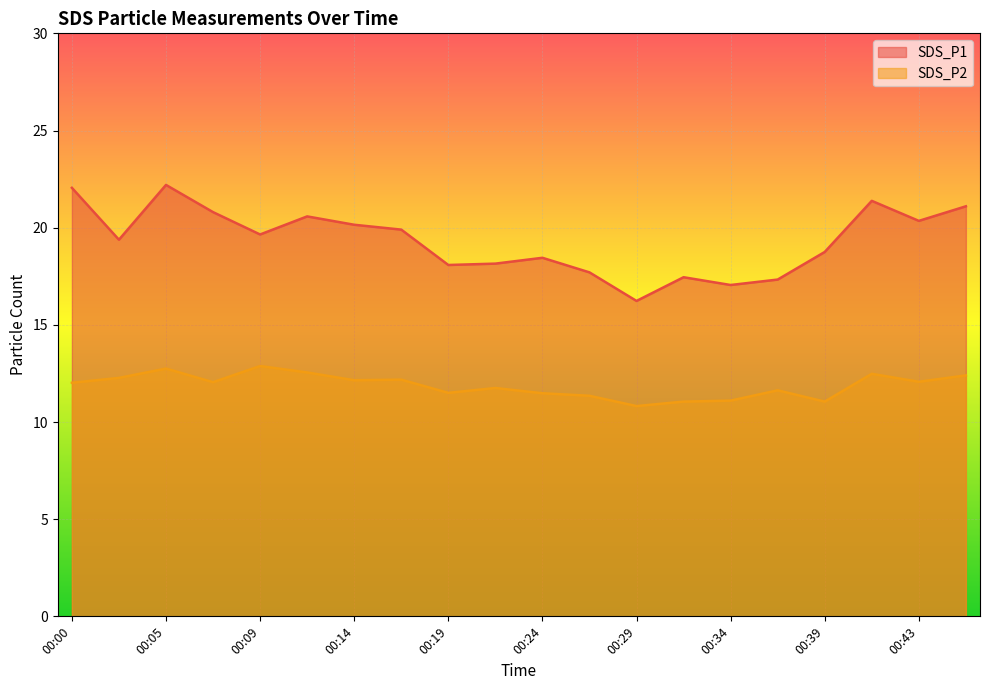

What is the minimum value shown in the chart?

10.8